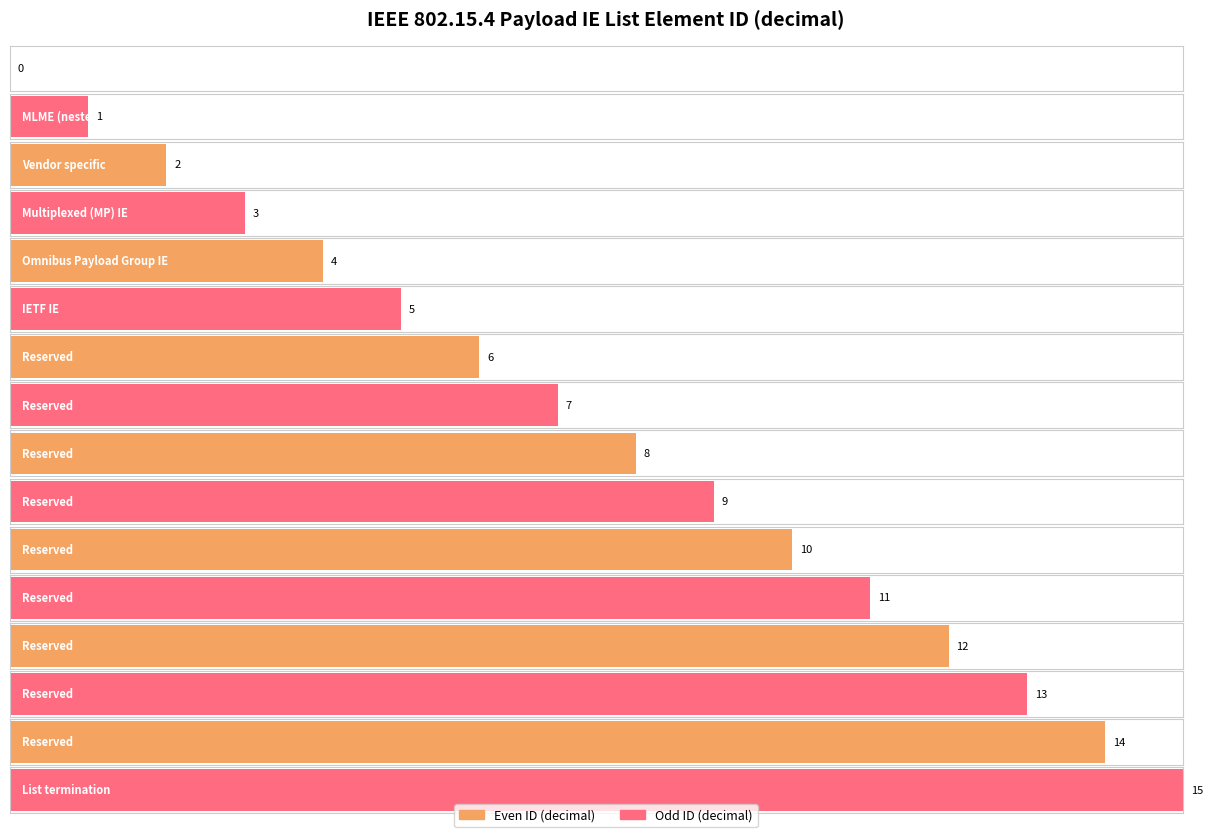

Is it true that the value at Reserved is 7?

False